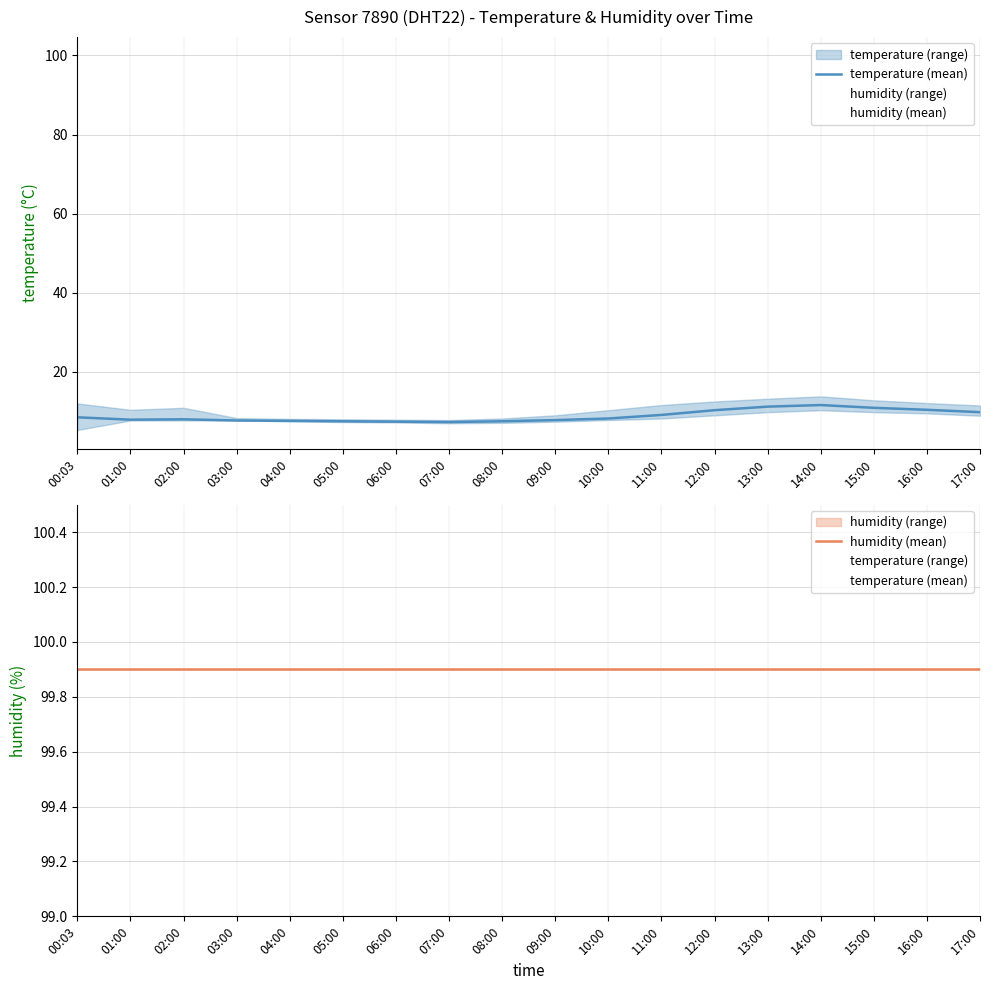

What is the total value across all series at 01:00?

107.8